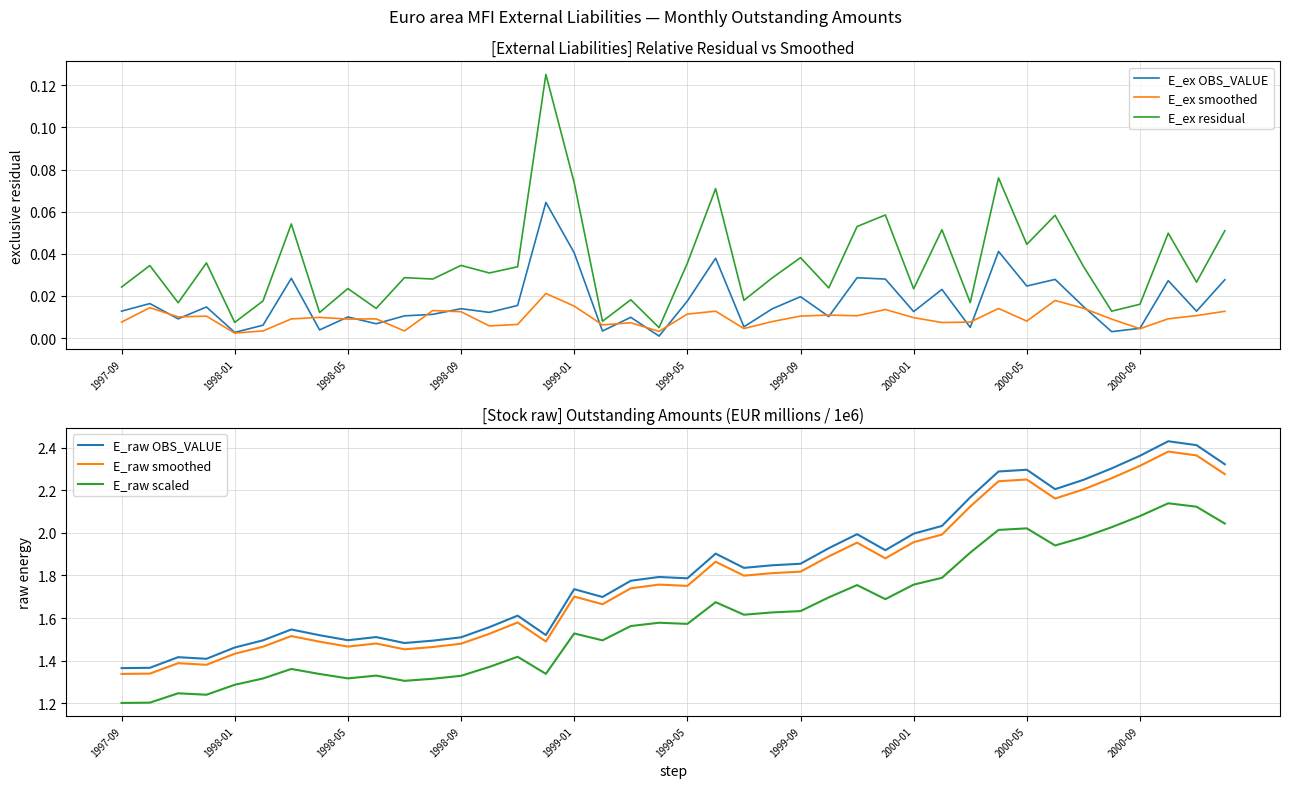

True or false: E_raw smoothed and E_ex residual cross at least once.

False